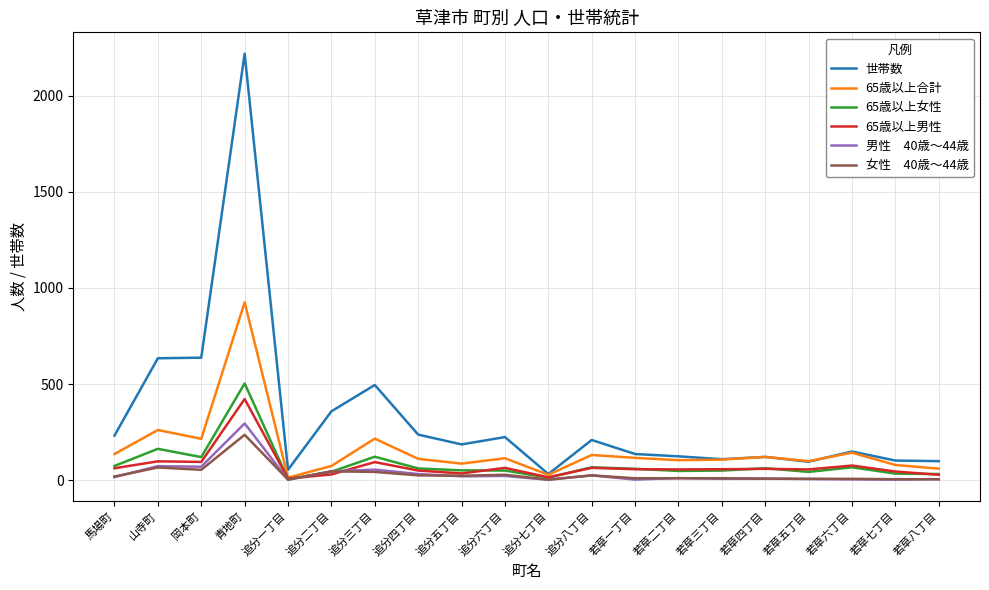

What is the total value across all series at 青地町?

4599